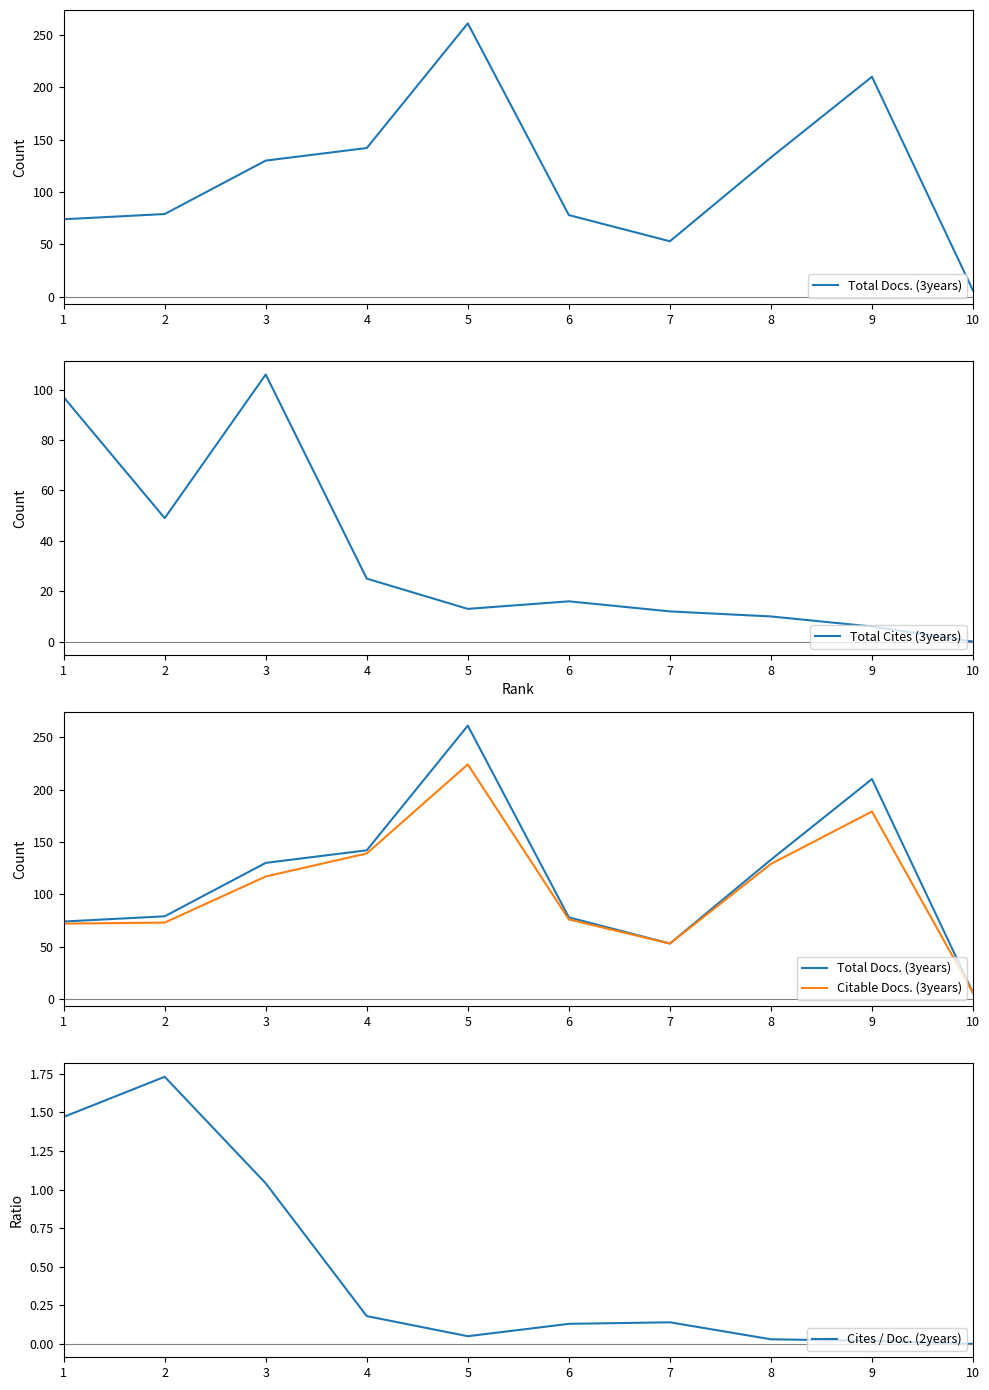

Which has a higher value, 4 or 8?

4